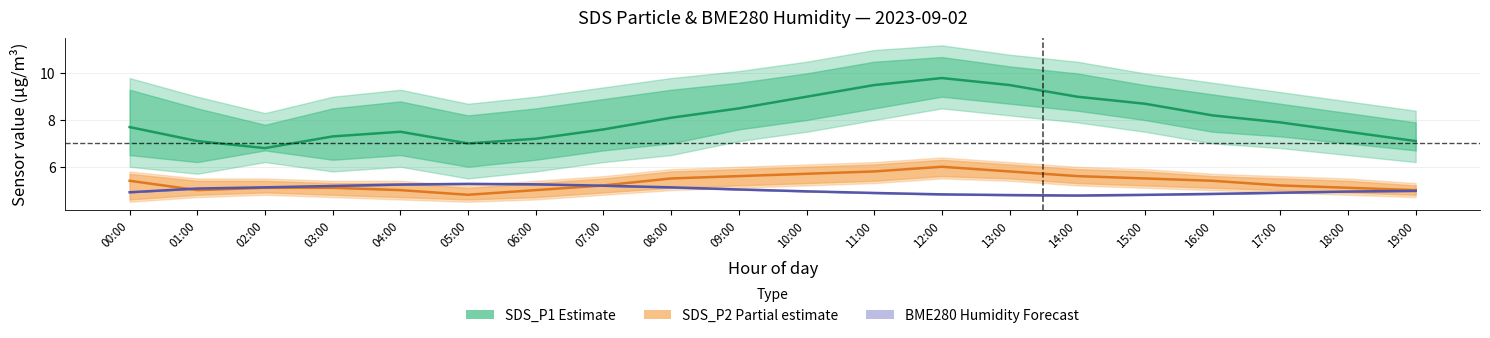

Rank the series by their maximum value, from lowest to highest.

BME280 Humidity (Forecast), SDS_P2 (Partial), SDS_P1 (Estimate)